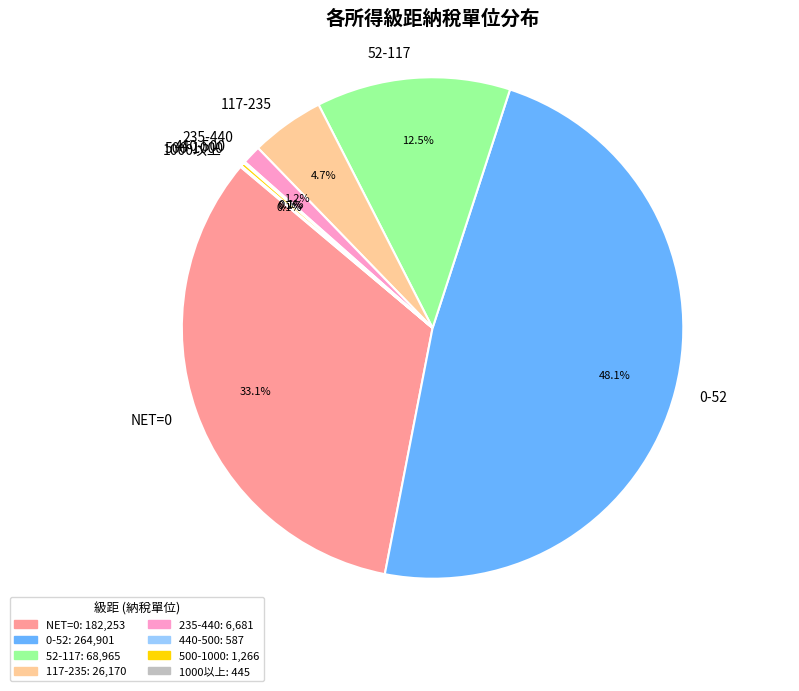

Is there any slice that represents more than half of the pie?

No